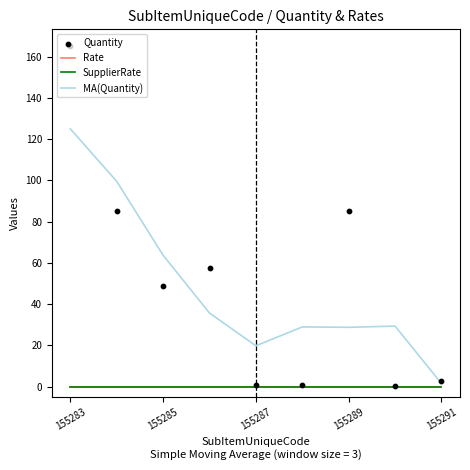

At how many categories does at least one series exceed 131?

1